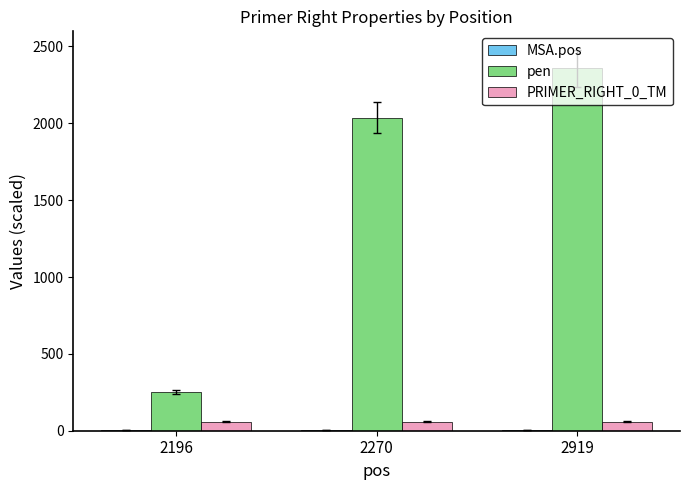

Is it true that PRIMER_RIGHT_0_TM equals 60.0 at 2270?

True